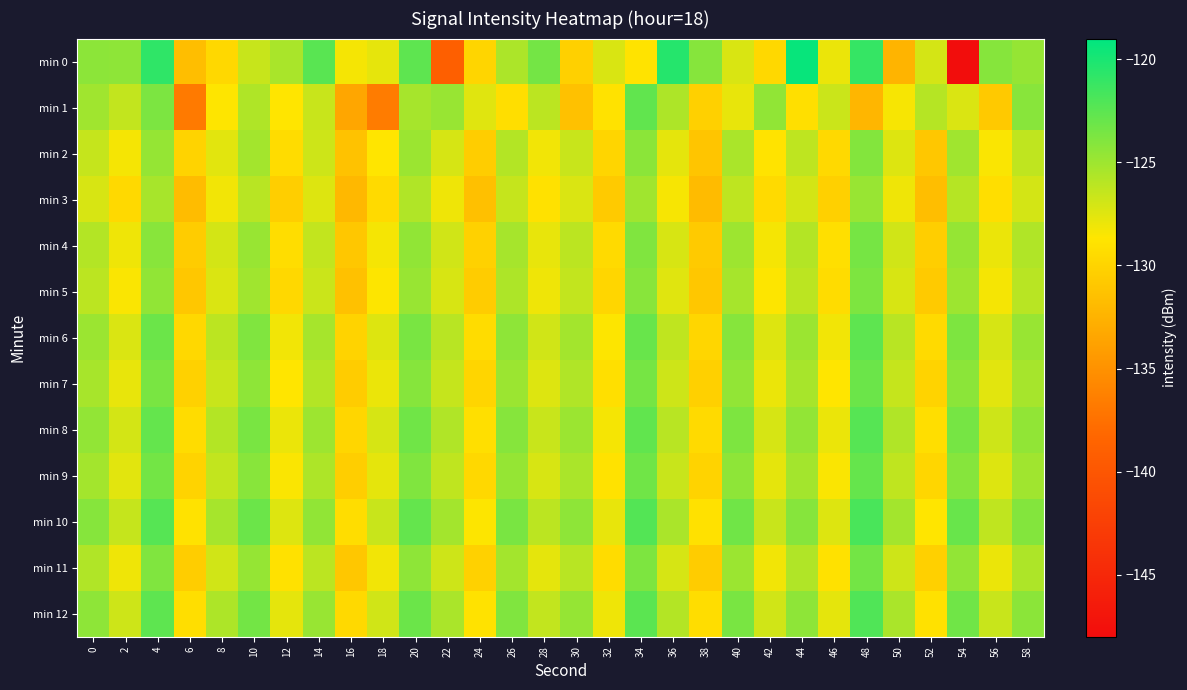

Reading left to right, what are all the values shown in this chart?

min 0: 0=-124.4	2=-124.4	4=-120.8	6=-131.6	8=-129.7	10=-126.6	12=-125.4	14=-122.5	16=-128.3	18=-127.7	20=-122.6	22=-139.1	24=-129.9	26=-125.6	28=-123.4	30=-130.3	32=-127.2	34=-128.8	36=-120.4	38=-124.1	40=-127.2	42=-129.7	44=-119.3	46=-127.9	48=-121.1	50=-132.4	52=-127.1	54=-147.9	56=-124.1	58=-124.7
min 1: 0=-125.1	2=-126.4	4=-123.7	6=-136.8	8=-128.7	10=-125.7	12=-128.7	14=-126.6	16=-133.4	18=-136.6	20=-125.3	22=-124.8	24=-127.5	26=-129.2	28=-126.1	30=-131.4	32=-128.9	34=-122.7	36=-125.6	38=-130.3	40=-127.8	42=-124.5	44=-129.1	46=-126.7	48=-132.2	50=-128.4	52=-125.9	54=-127.3	56=-130.8	58=-124.2
min 2: 0=-126.5	2=-128.3	4=-124.7	6=-130.1	8=-127.6	10=-125.2	12=-129.4	14=-126.8	16=-131.3	18=-128.7	20=-124.9	22=-127.1	24=-130.5	26=-125.8	28=-128.2	30=-126.6	32=-129.9	34=-124.3	36=-127.7	38=-131.1	40=-125.5	42=-128.8	44=-126.2	46=-129.6	48=-124.0	50=-127.4	52=-130.9	54=-125.1	56=-128.5	58=-126.3
min 3: 0=-127.2	2=-129.6	4=-125.4	6=-131.8	8=-128.2	10=-126.0	12=-130.4	14=-127.4	16=-132.1	18=-129.5	20=-125.7	22=-128.1	24=-131.5	26=-126.5	28=-129.0	30=-127.3	32=-130.7	34=-125.1	36=-128.4	38=-131.9	40=-126.2	42=-129.5	44=-127.0	46=-130.3	48=-124.8	50=-128.1	52=-131.6	54=-125.9	56=-129.2	58=-127.0
min 4: 0=-125.8	2=-128.1	4=-124.2	6=-130.6	8=-127.0	10=-124.8	12=-129.3	14=-126.4	16=-131.0	18=-128.3	20=-124.5	22=-126.9	24=-130.2	26=-125.3	28=-127.8	30=-126.1	32=-129.5	34=-123.9	36=-127.2	38=-130.7	40=-125.0	42=-128.3	44=-125.8	46=-129.1	48=-123.5	50=-126.9	52=-130.4	54=-124.7	56=-127.9	58=-125.7
min 5: 0=-126.1	2=-128.5	4=-124.5	6=-130.9	8=-127.3	10=-125.1	12=-129.7	14=-126.7	16=-131.4	18=-128.6	20=-124.8	22=-127.2	24=-130.6	26=-125.6	28=-128.1	30=-126.4	32=-129.8	34=-124.2	36=-127.5	38=-131.0	40=-125.3	42=-128.6	44=-126.1	46=-129.4	48=-123.8	50=-127.2	52=-130.7	54=-125.0	56=-128.3	58=-126.0
min 6: 0=-124.9	2=-127.3	4=-123.1	6=-129.7	8=-126.1	10=-123.9	12=-128.2	14=-125.3	16=-130.1	18=-127.4	20=-123.6	22=-126.0	24=-129.4	26=-124.4	28=-126.9	30=-125.2	32=-128.6	34=-123.0	36=-126.3	38=-129.8	40=-124.1	42=-127.4	44=-124.9	46=-128.2	48=-122.6	50=-126.0	52=-129.5	54=-123.8	56=-127.1	58=-124.8
min 7: 0=-125.4	2=-127.8	4=-123.6	6=-130.2	8=-126.6	10=-124.4	12=-128.7	14=-125.8	16=-130.6	18=-127.9	20=-124.1	22=-126.5	24=-129.9	26=-124.9	28=-127.4	30=-125.7	32=-129.1	34=-123.5	36=-126.8	38=-130.3	40=-124.6	42=-127.9	44=-125.4	46=-128.7	48=-123.1	50=-126.5	52=-130.0	54=-124.3	56=-127.6	58=-125.3
min 8: 0=-124.6	2=-127.0	4=-122.8	6=-129.4	8=-125.8	10=-123.6	12=-127.9	14=-125.0	16=-129.8	18=-127.1	20=-123.3	22=-125.7	24=-129.1	26=-124.1	28=-126.6	30=-124.9	32=-128.3	34=-122.7	36=-126.0	38=-129.5	40=-123.8	42=-127.1	44=-124.6	46=-127.9	48=-122.3	50=-125.7	52=-129.2	54=-123.5	56=-126.8	58=-124.5
min 9: 0=-125.2	2=-127.6	4=-123.4	6=-130.0	8=-126.4	10=-124.2	12=-128.5	14=-125.6	16=-130.4	18=-127.7	20=-123.9	22=-126.3	24=-129.7	26=-124.7	28=-127.2	30=-125.5	32=-128.9	34=-123.3	36=-126.6	38=-130.1	40=-124.4	42=-127.7	44=-125.2	46=-128.5	48=-122.9	50=-126.3	52=-129.8	54=-124.1	56=-127.4	58=-125.1
min 10: 0=-124.1	2=-126.5	4=-122.3	6=-128.9	8=-125.3	10=-123.1	12=-127.4	14=-124.5	16=-129.3	18=-126.6	20=-122.8	22=-125.2	24=-128.6	26=-123.6	28=-126.1	30=-124.4	32=-127.8	34=-122.2	36=-125.5	38=-129.0	40=-123.3	42=-126.6	44=-124.1	46=-127.4	48=-121.8	50=-125.2	52=-128.7	54=-123.0	56=-126.3	58=-124.0
min 11: 0=-125.7	2=-128.1	4=-123.9	6=-130.5	8=-126.9	10=-124.7	12=-129.0	14=-126.1	16=-130.9	18=-128.2	20=-124.4	22=-126.8	24=-130.2	26=-125.2	28=-127.7	30=-126.0	32=-129.4	34=-123.8	36=-127.1	38=-130.6	40=-124.9	42=-128.2	44=-125.7	46=-129.0	48=-123.4	50=-126.8	52=-130.3	54=-124.6	56=-127.9	58=-125.6
min 12: 0=-124.4	2=-126.8	4=-122.6	6=-129.2	8=-125.6	10=-123.4	12=-127.7	14=-124.8	16=-129.6	18=-126.9	20=-123.1	22=-125.5	24=-128.9	26=-123.9	28=-126.4	30=-124.7	32=-128.1	34=-122.5	36=-125.8	38=-129.3	40=-123.6	42=-126.9	44=-124.4	46=-127.7	48=-122.1	50=-125.5	52=-129.0	54=-123.3	56=-126.6	58=-124.3